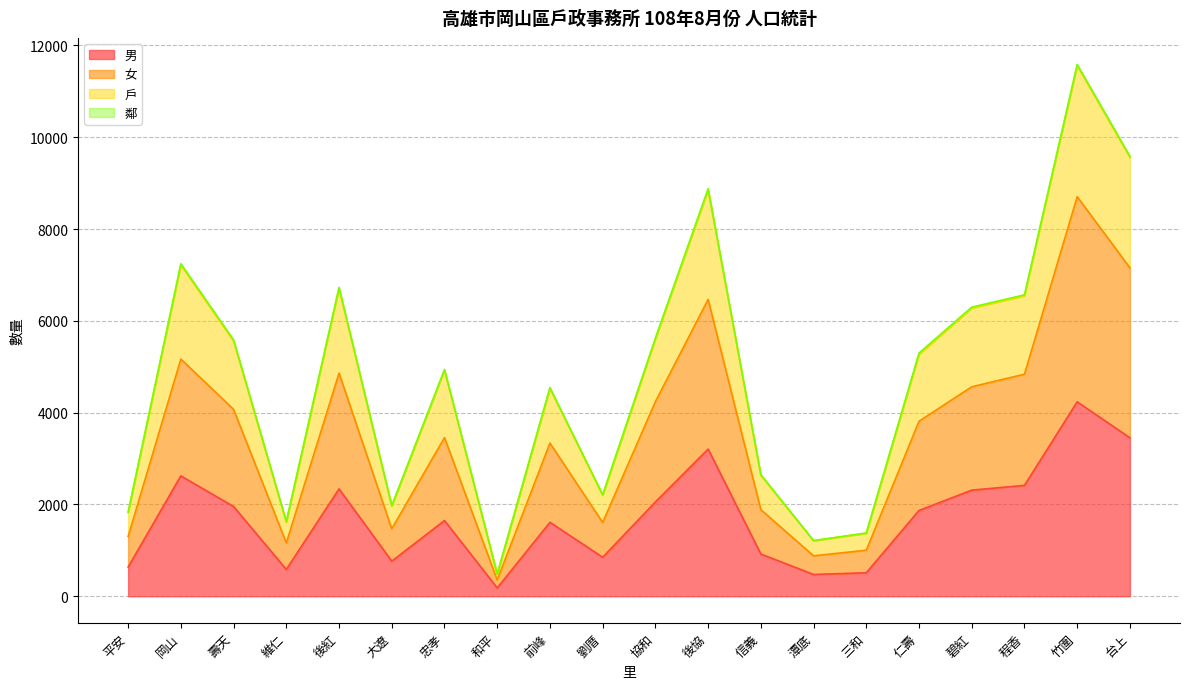

How many lines are shown in the chart?

4